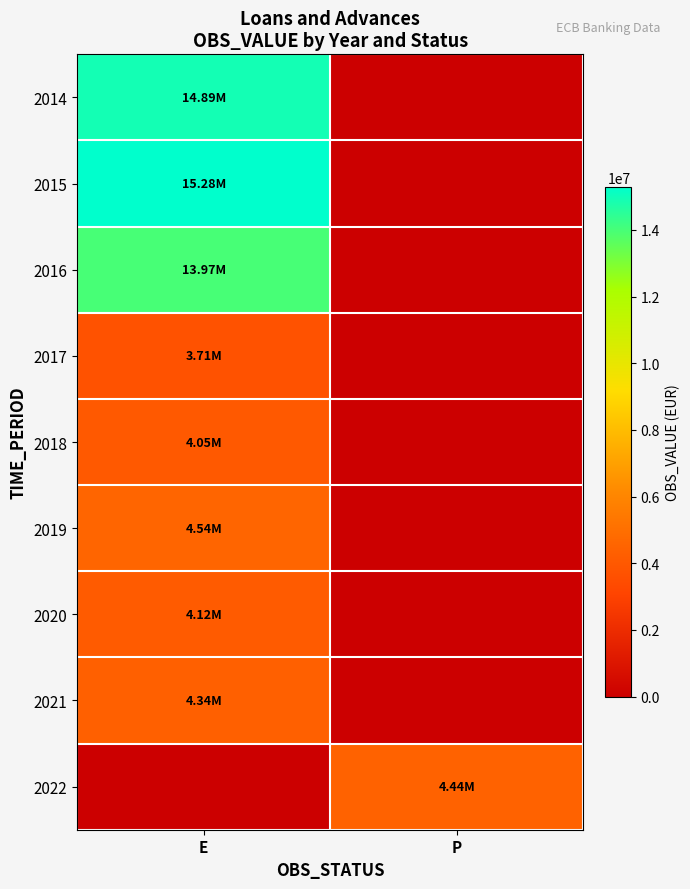

At E, list the series in order from smallest to largest.

2022, 2017, 2018, 2020, 2021, 2019, 2016, 2014, 2015